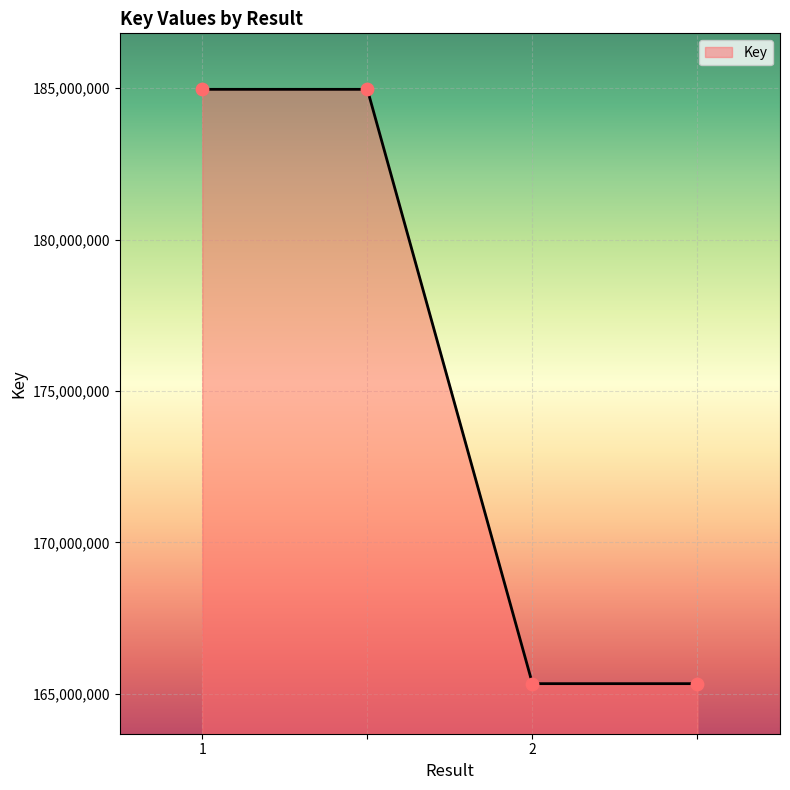

What is the greatest value displayed?

184959585